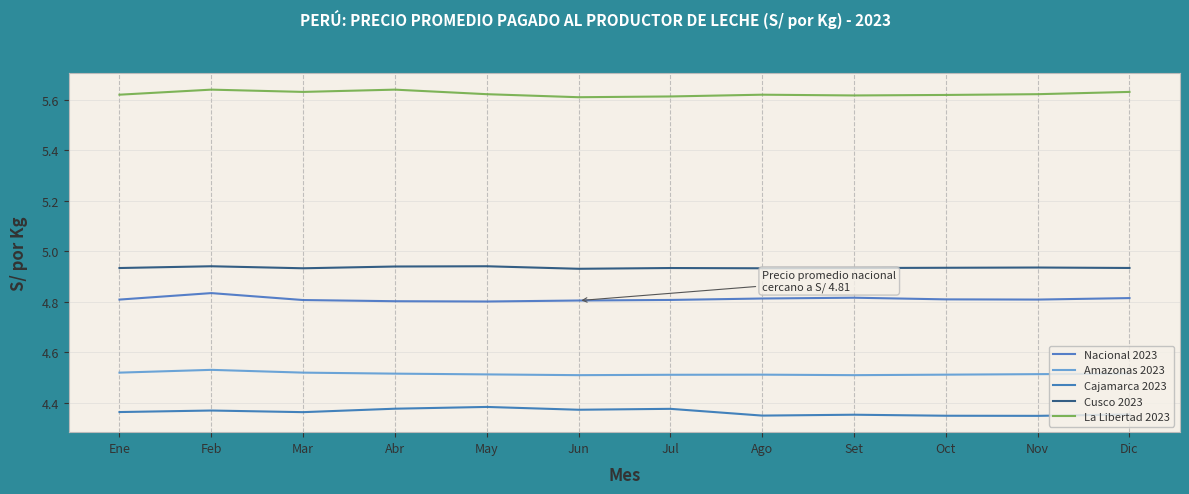

Is this an area chart (filled region under the line)?

No